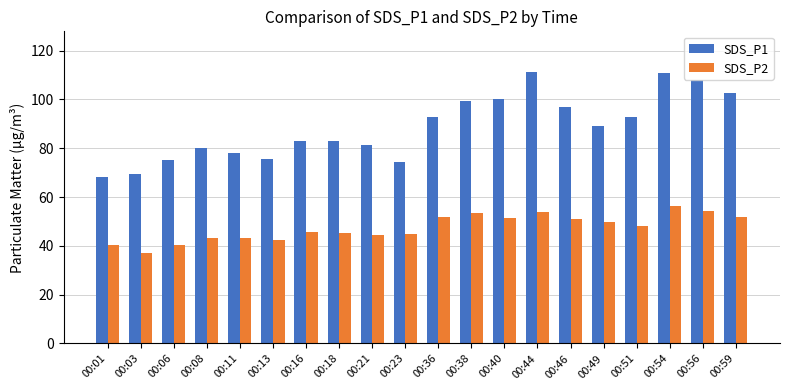

What is the smallest value displayed?

37.1